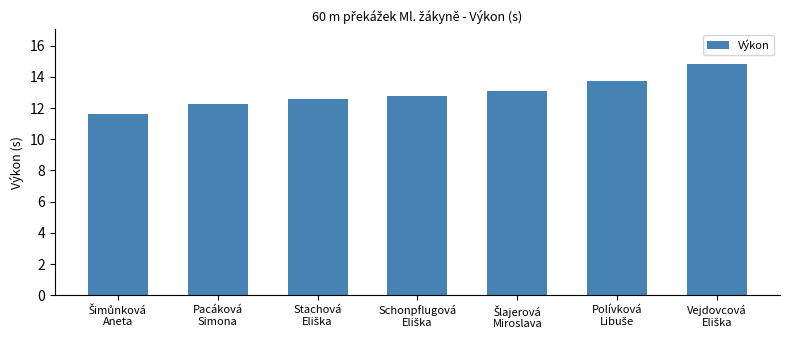

What is the value of the 1st bar from the left?

11.6